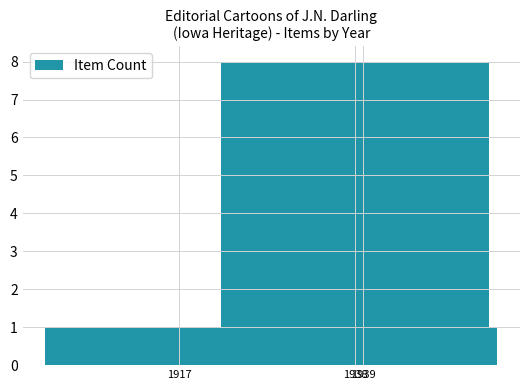

Reading left to right, what are all the values shown in this chart?

1917=1	1938=8	1939=1